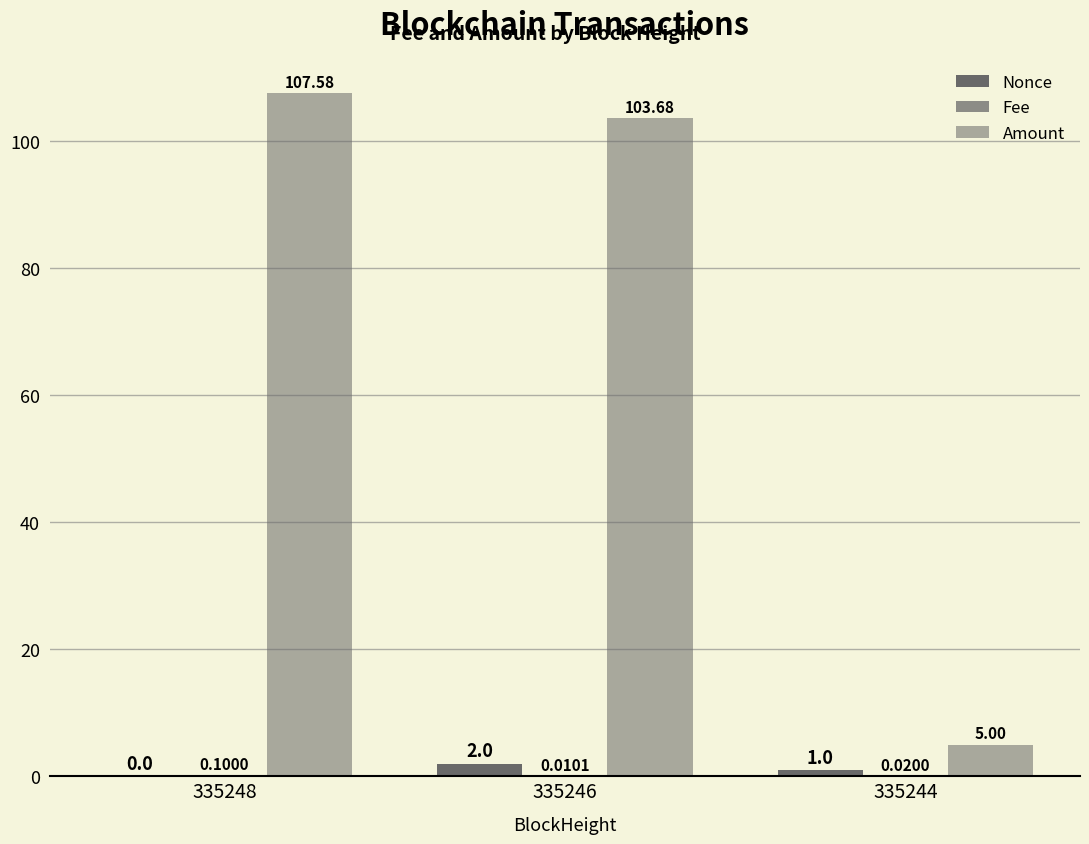

What is the sum of the Nonce values at 335248 and 335246?

2.0